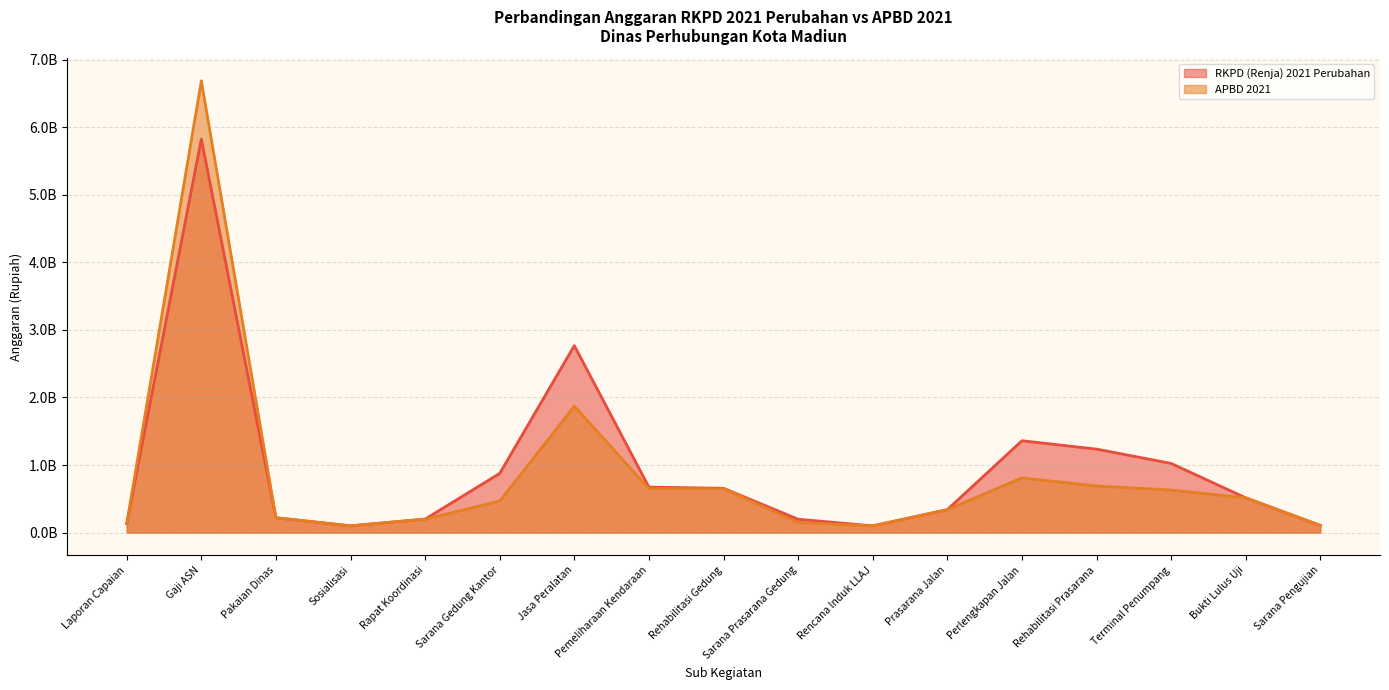

How many interior local valleys does the RKPD (Renja) 2021 Perubahan series have?

2